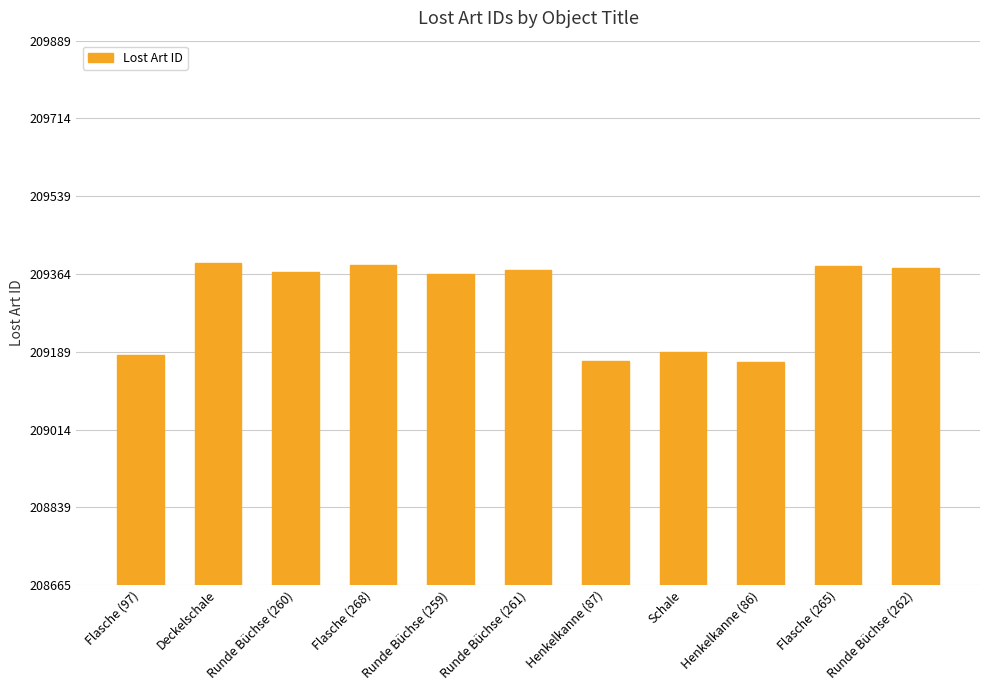

Approximately how many times larger is the value at Flasche (268) compared to Runde Büchse (259)?

1.0